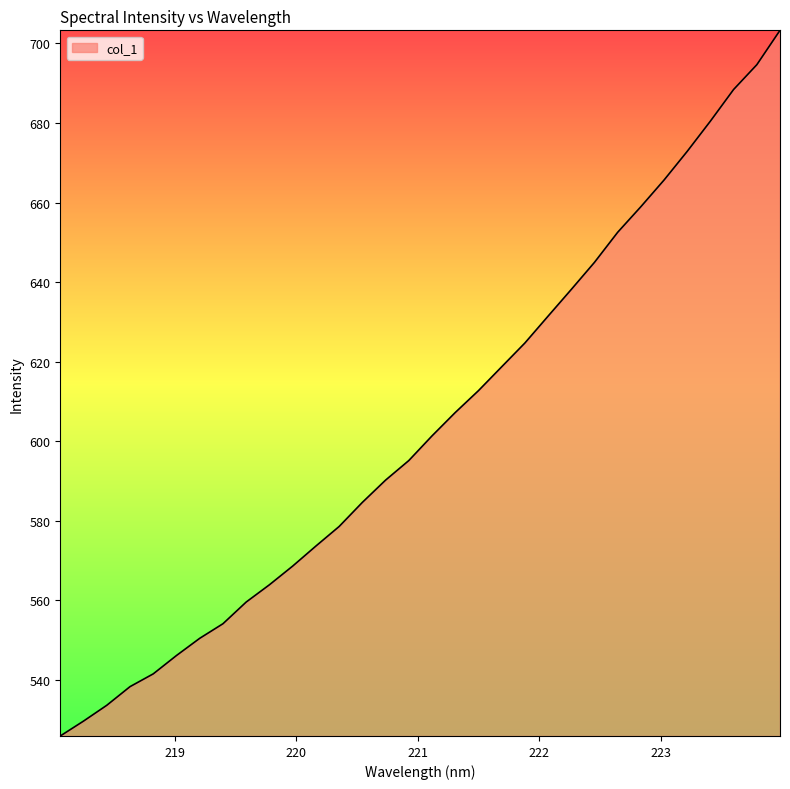

How many lines are shown in the chart?

1